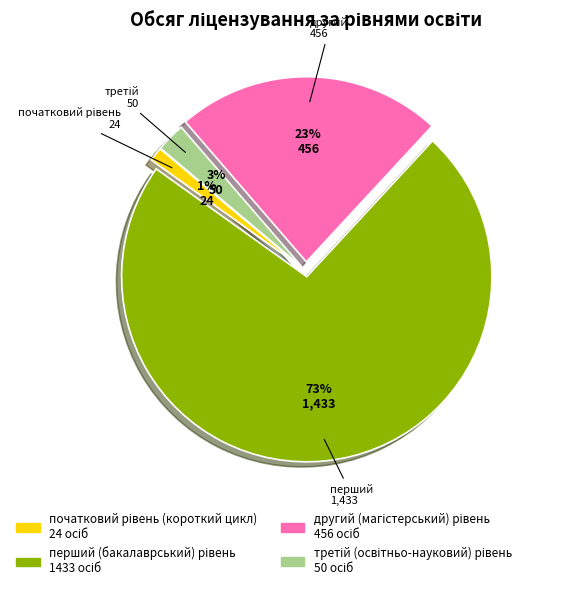

Is there any slice that represents more than half of the pie?

Yes